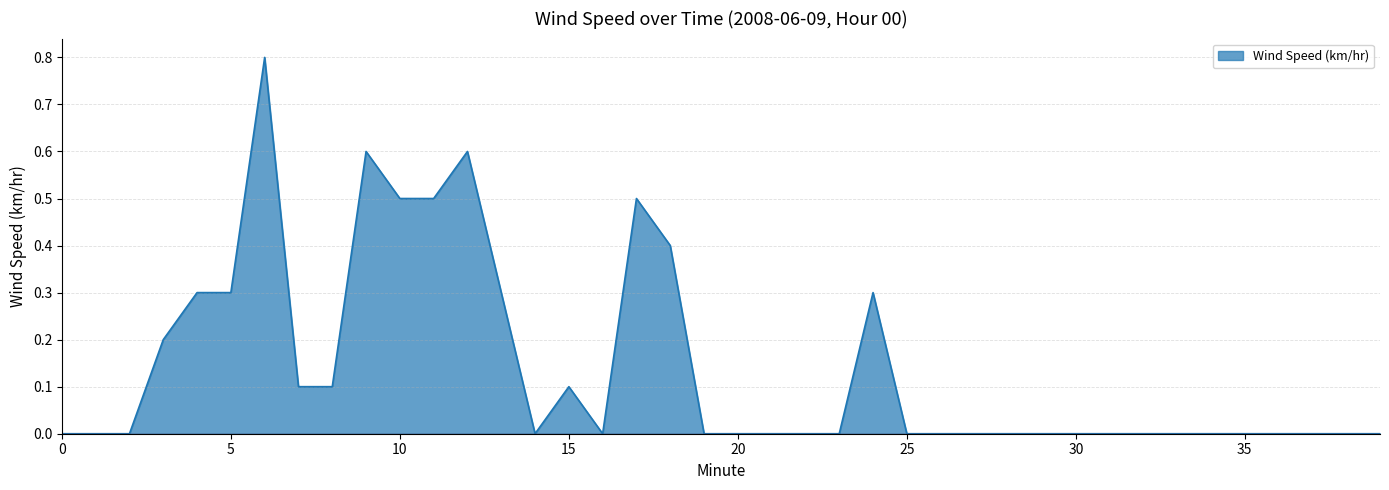

How many lines are shown in the chart?

1